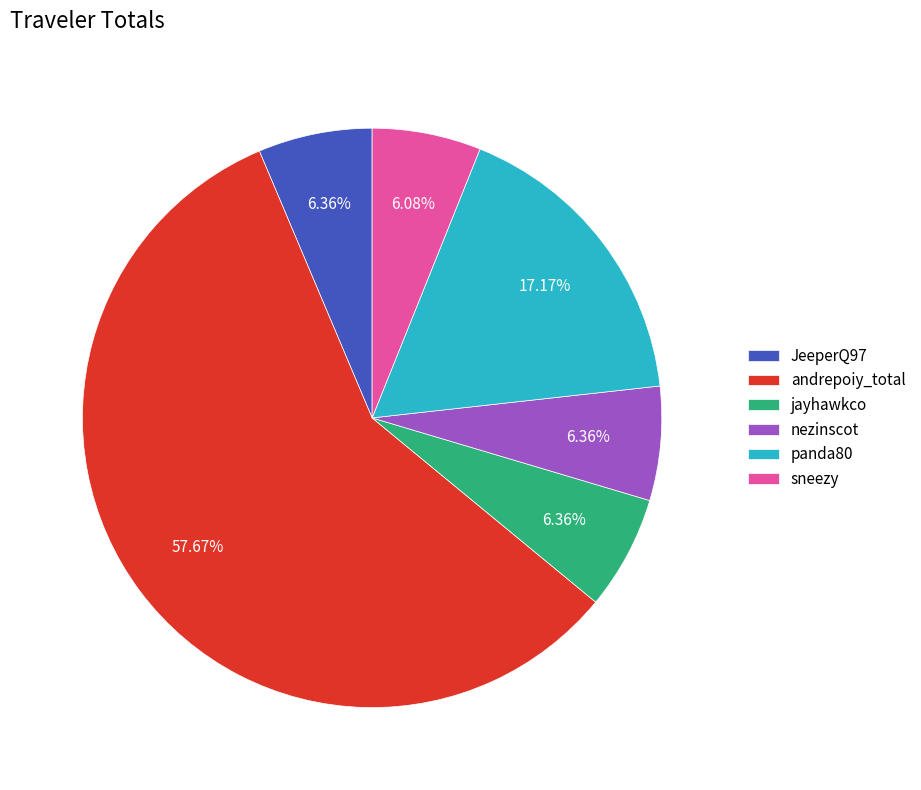

Does any single category account for the majority?

Yes